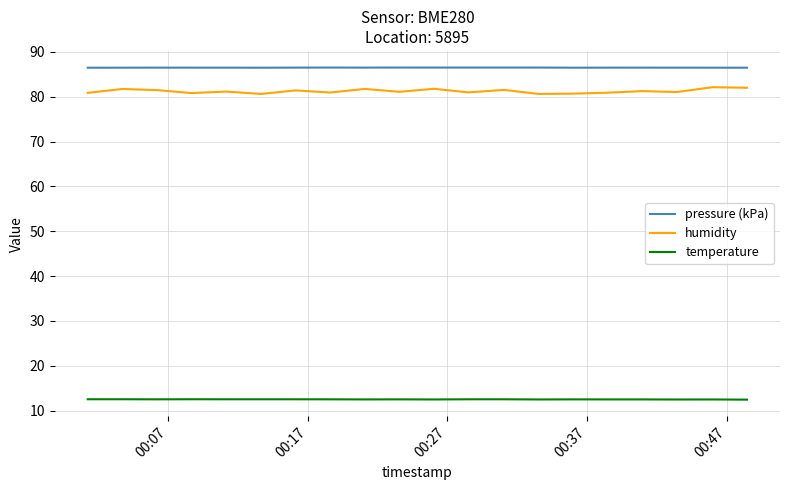

What is the minimum value for pressure (kPa)?

86.5